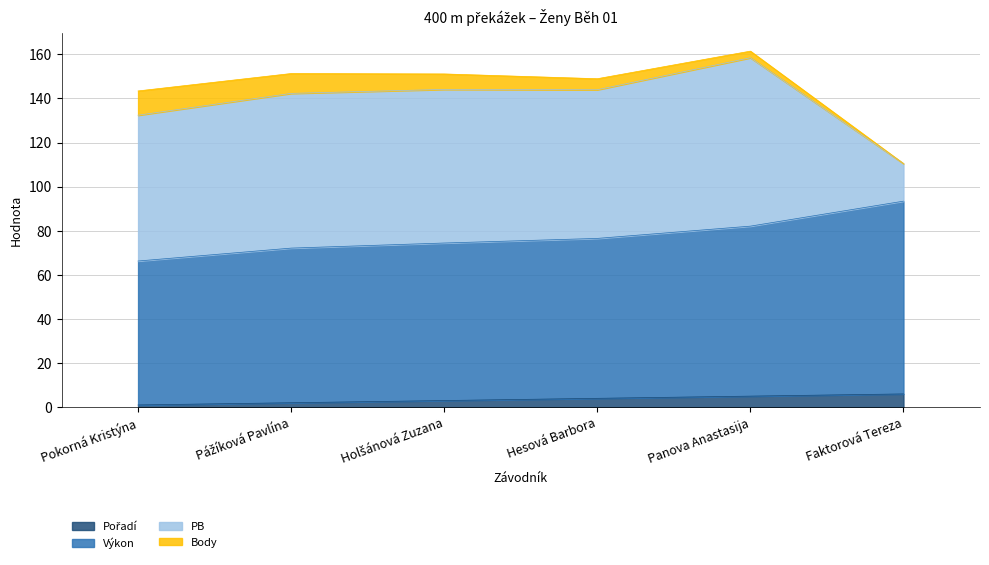

Which category has the lowest value in the PB series?

Faktorová Tereza